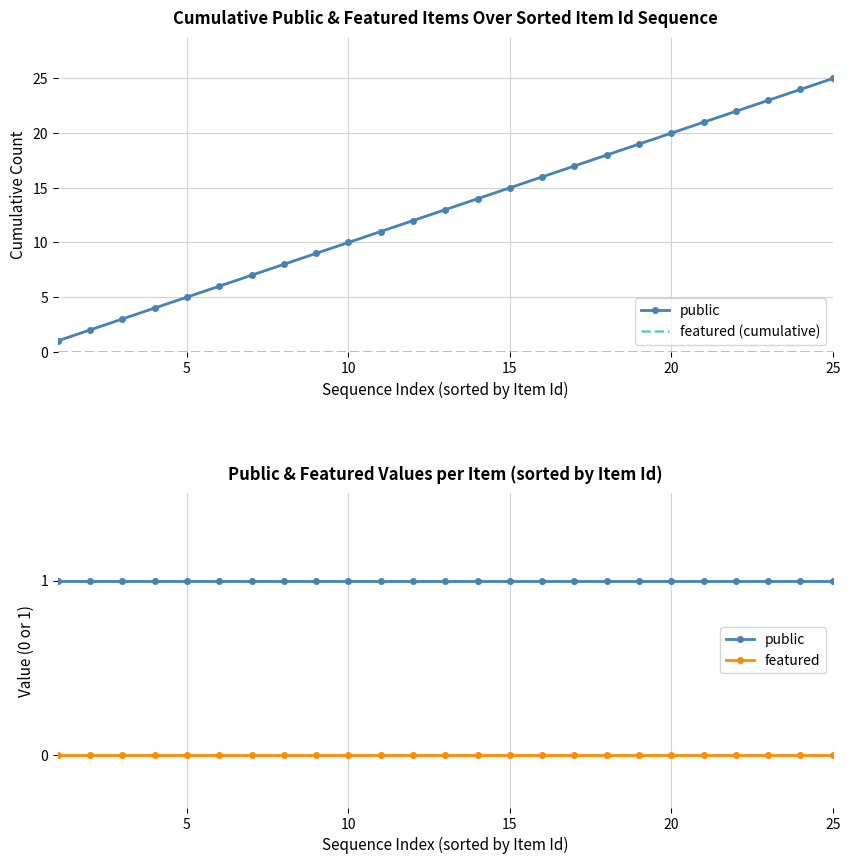

What is the difference between the highest and lowest values at 25?

1